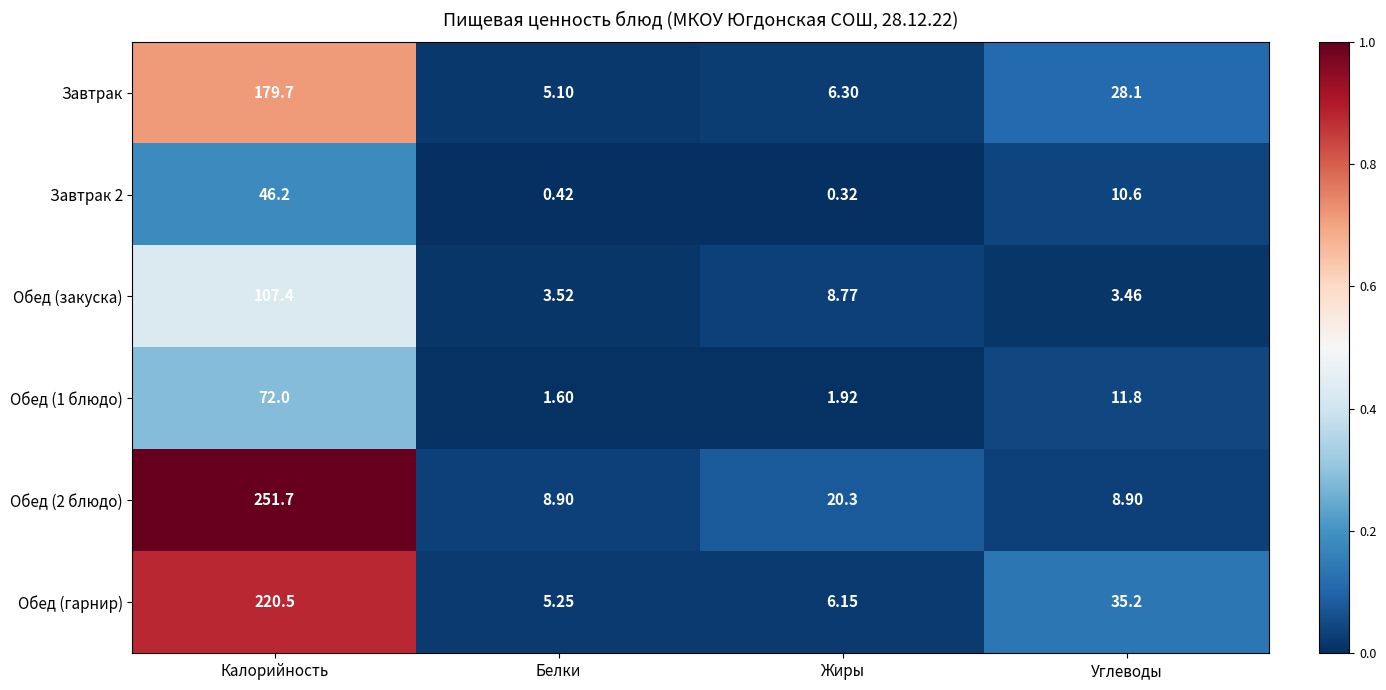

Is the value of Обед (1 блюдо) at Белки greater than the value of Завтрак 2 at Углеводы?

No